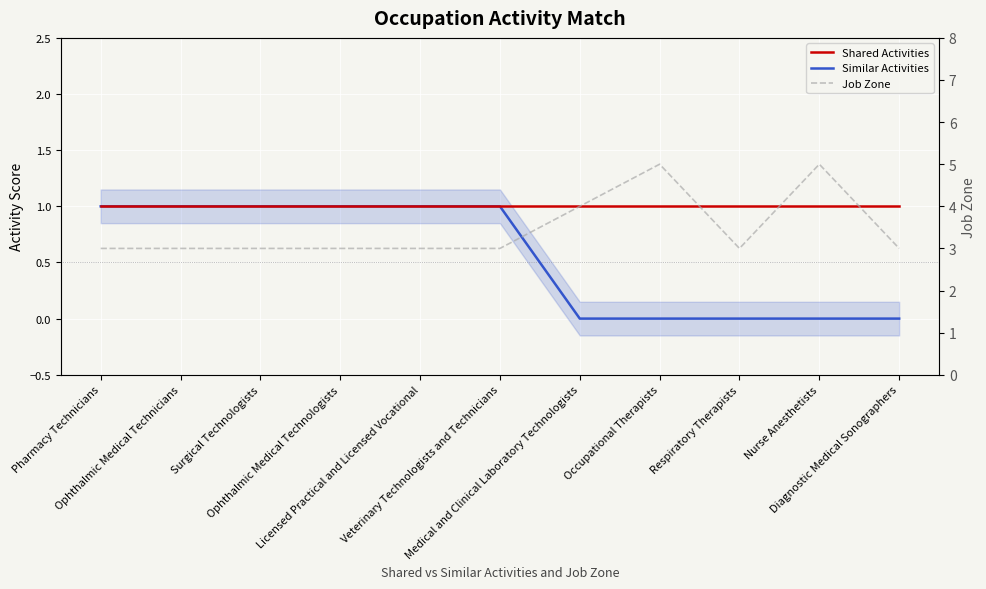

What is the average value of the Similar Activities series?

1